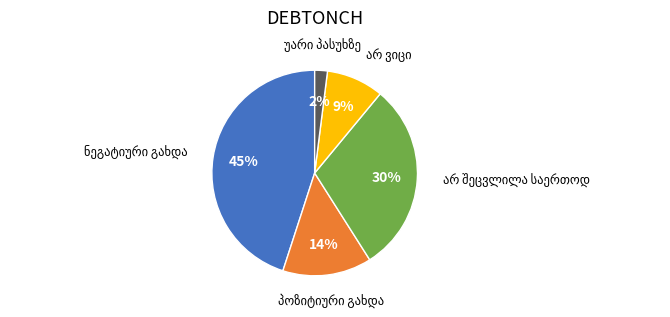

To the nearest percent, what is the average slice percentage?

20%